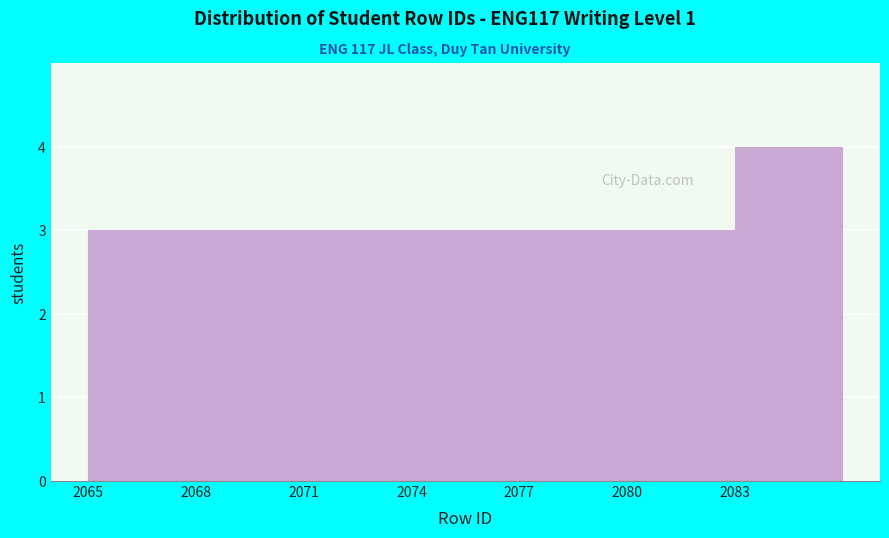

Reading left to right, transcribe this chart: for each bar, give the range it covers on the x-axis and its height. The values are not printed on the chart, so give them approximately, as read against the axis.

2065 to 2068: 3
2068 to 2071: 3
2071 to 2074: 3
2074 to 2077: 3
2077 to 2080: 3
2080 to 2083: 3
2083 to 2086: 4